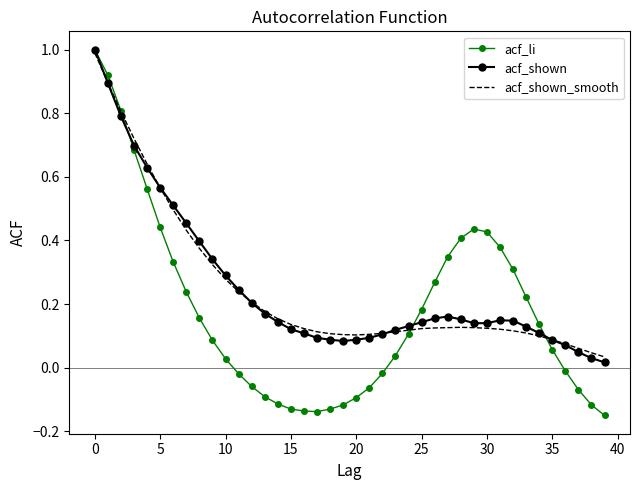

What is the maximum value for acf_shown?

1.0